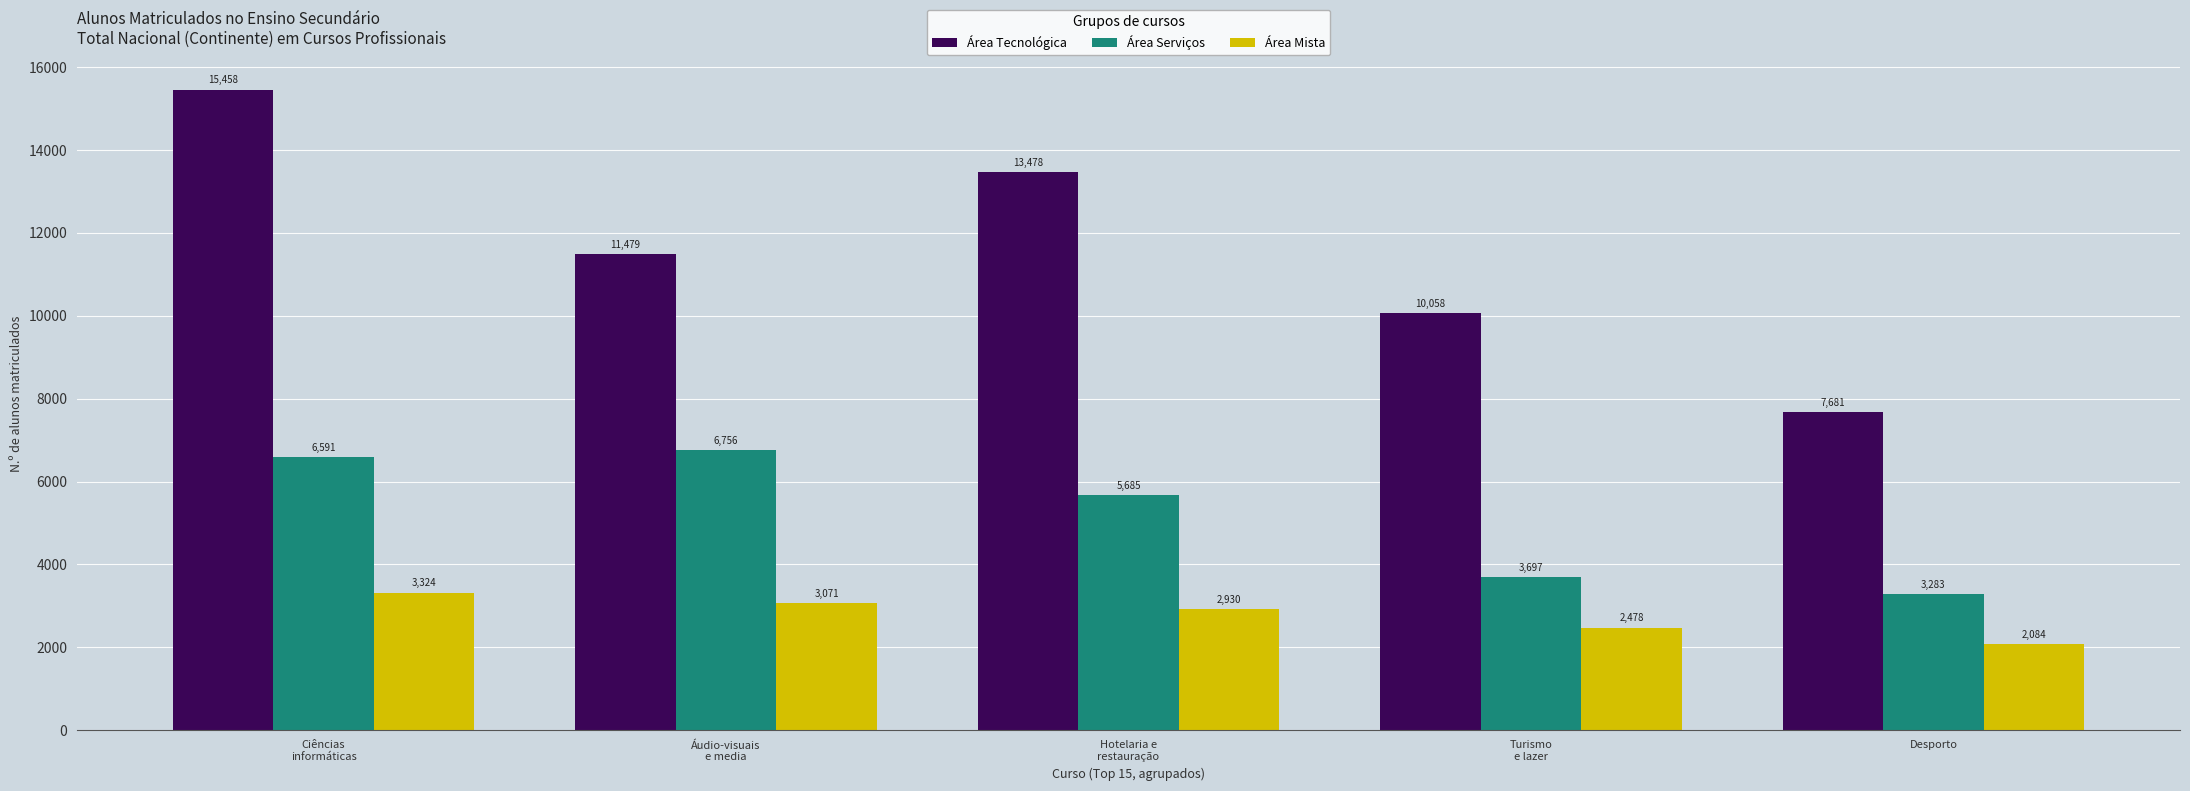

What is the difference between the maximum and second lowest values in the Área Mista series?

846